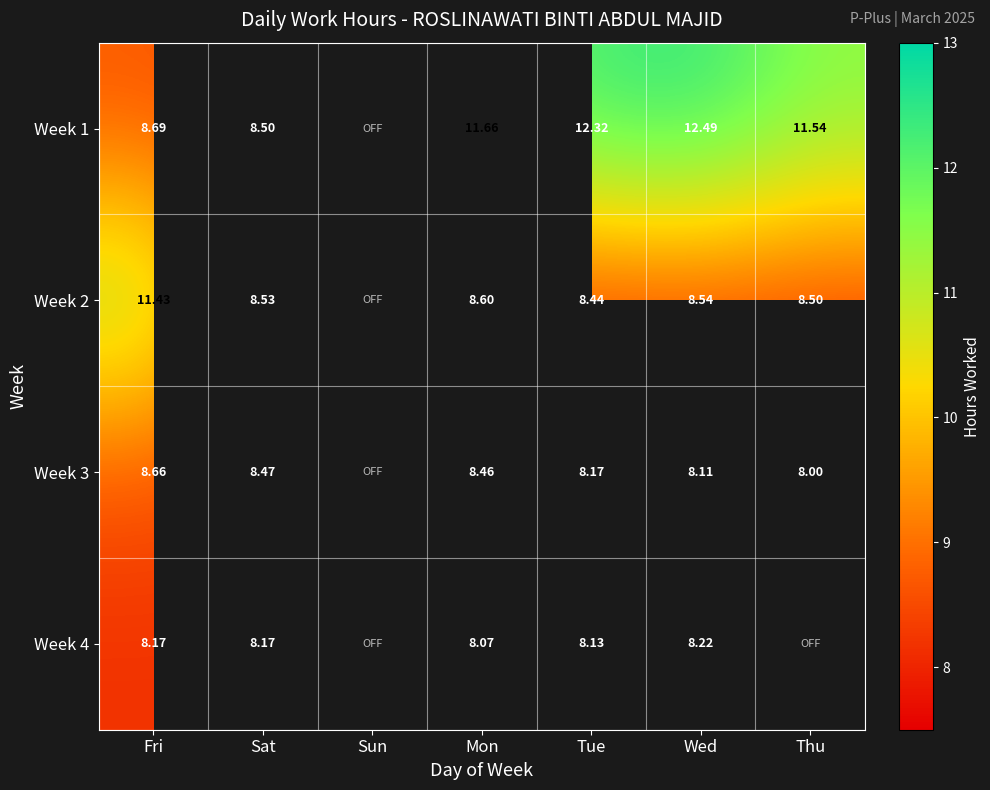

Is the value of Week 1 at Tue greater than the value of Week 3 at Fri?

Yes